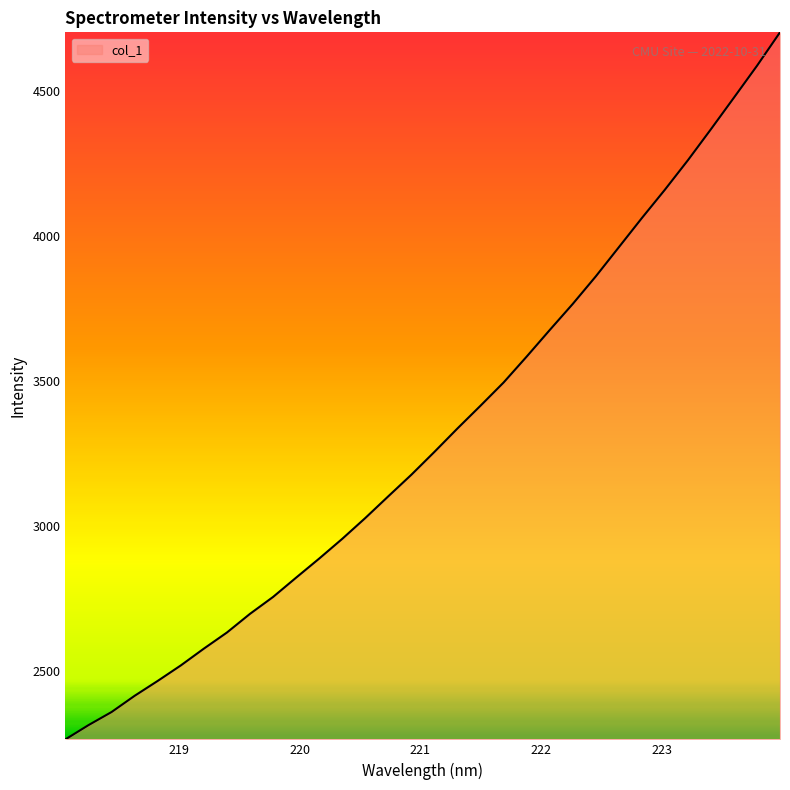

What is the difference between the maximum and minimum values?

2438.1